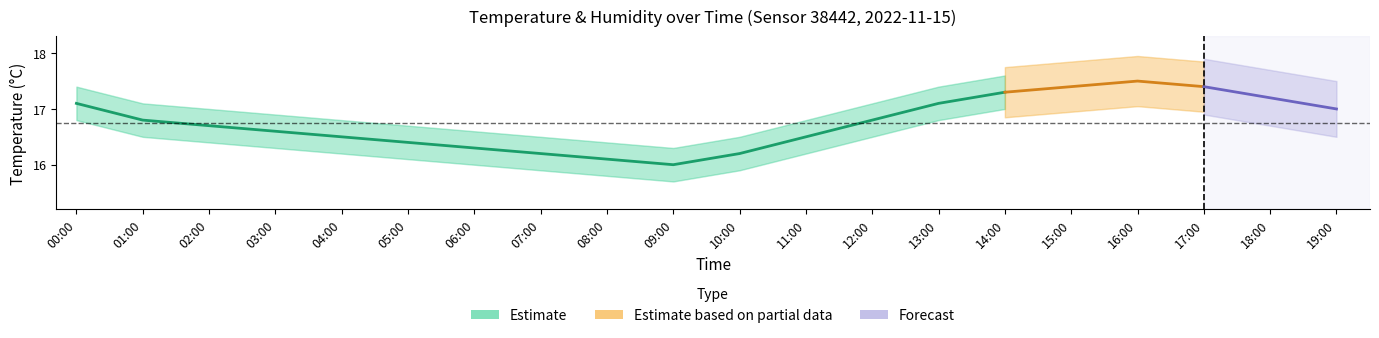

True or false: humidity_mid has more than 1 points higher than both neighbors.

False